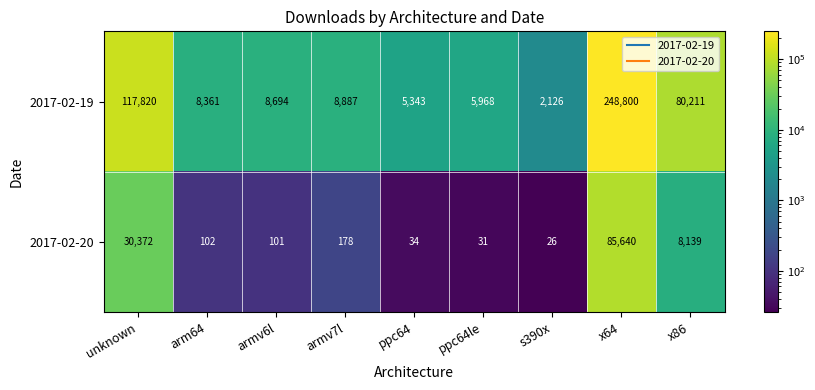

Which series has the largest total across all categories?

2017-02-19